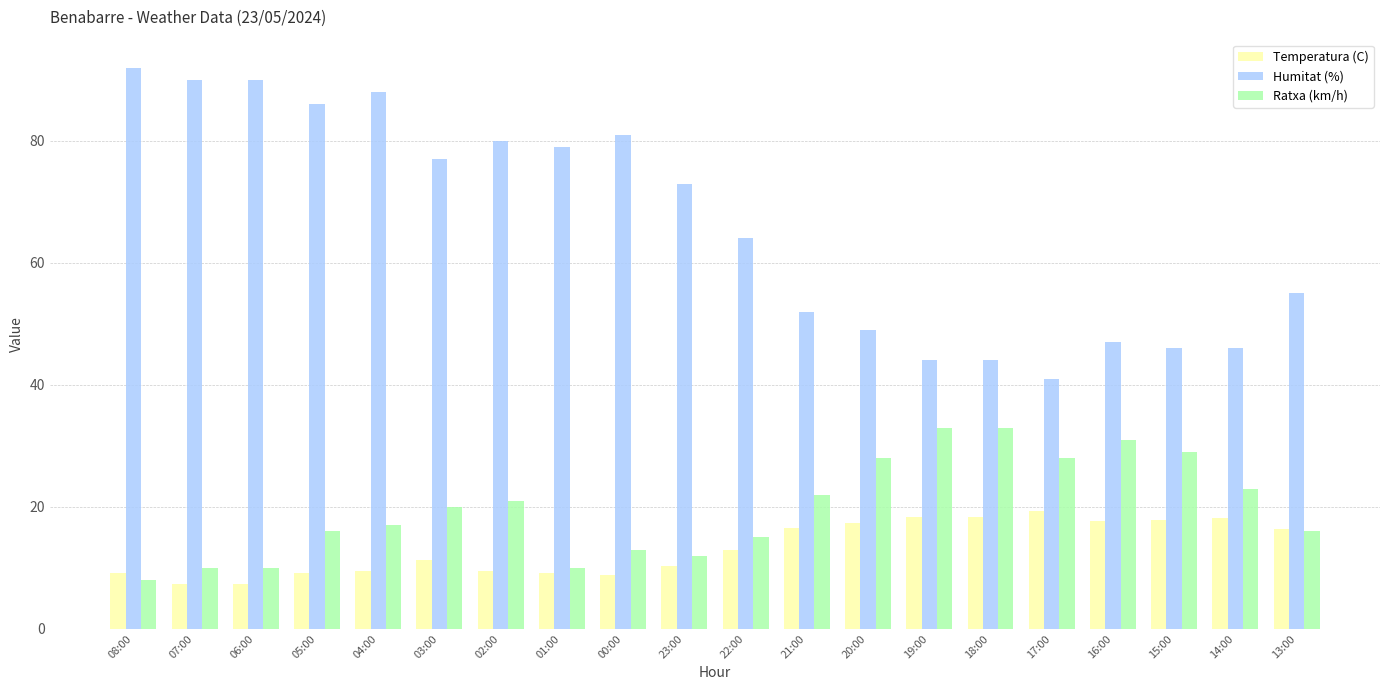

Which series has the widest spread of values?

Humitat (%)